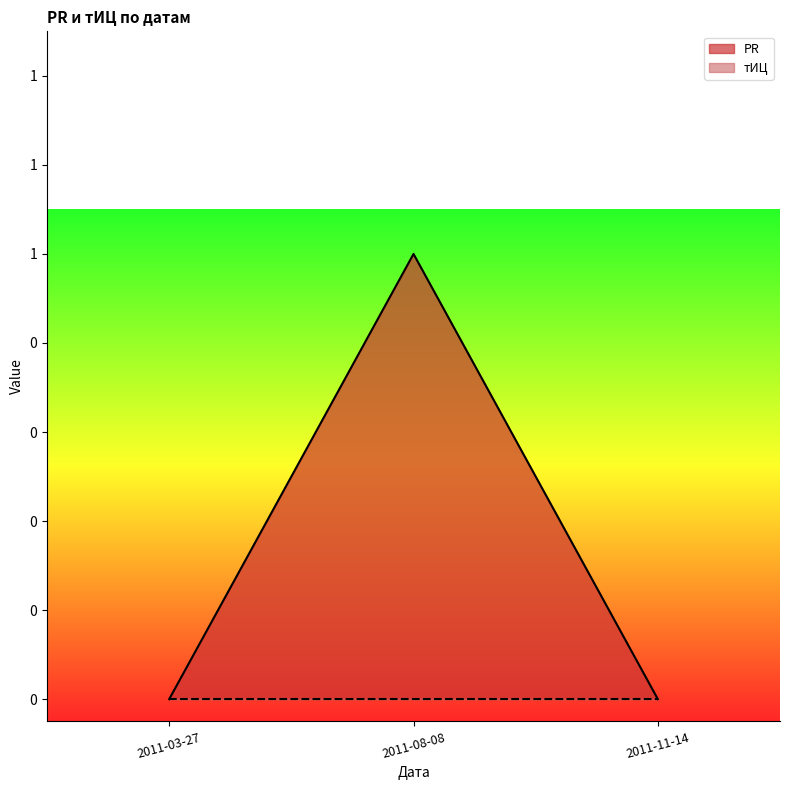

Which label corresponds to the largest value in the chart?

2011-08-08